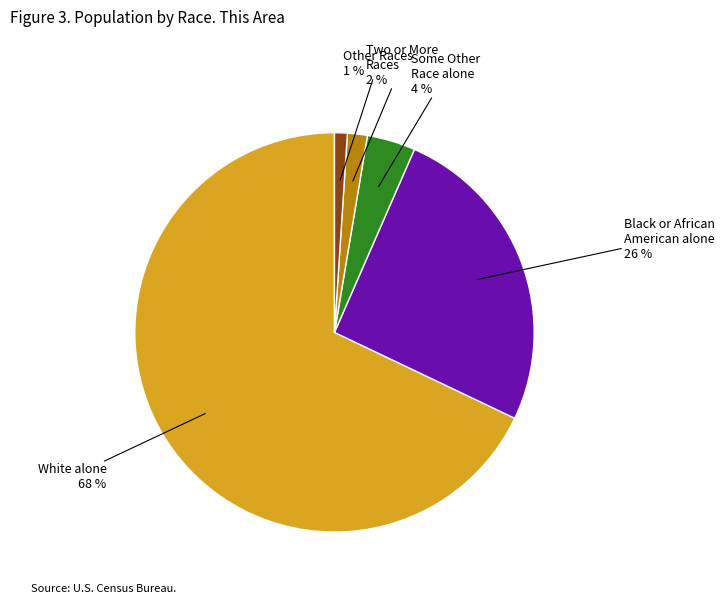

To the nearest percent, what is the average slice percentage?

20%